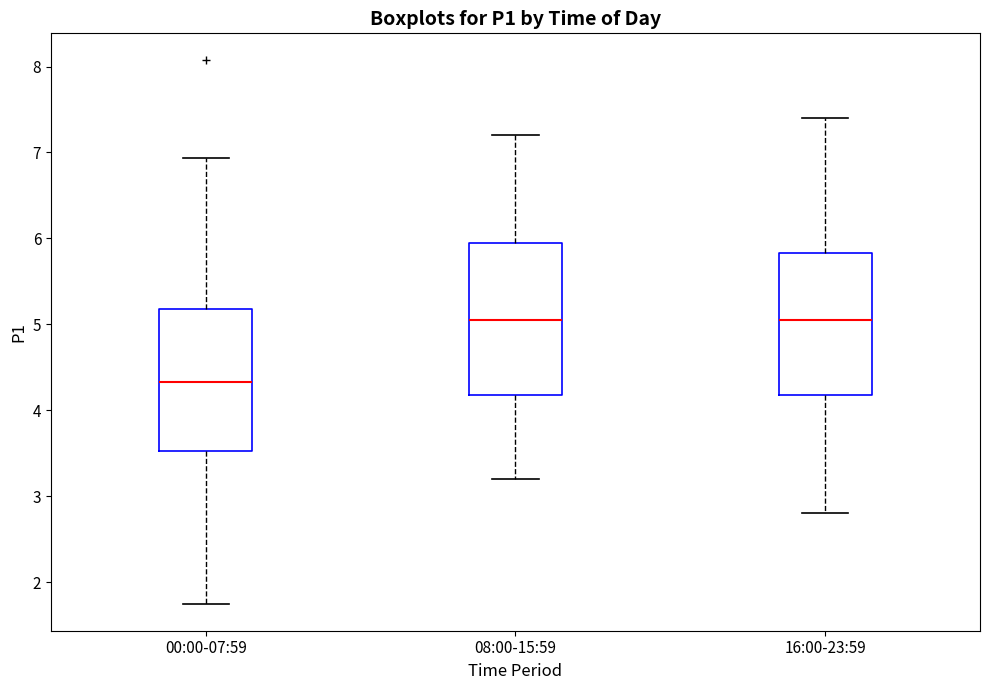

Reading left to right, transcribe this box plot: for each box, give where its median line is, the range the box spans, and where its two whiskers end, as read against the y-axis. The values are not printed on the chart, so give them approximately, as read against the axis.

00:00-07:59: median 4.3, box 3.5 to 5.2, whiskers 1.8 to 6.9
08:00-15:59: median 5.1, box 4.2 to 6.0, whiskers 3.2 to 7.2
16:00-23:59: median 5.1, box 4.2 to 5.8, whiskers 2.8 to 7.4